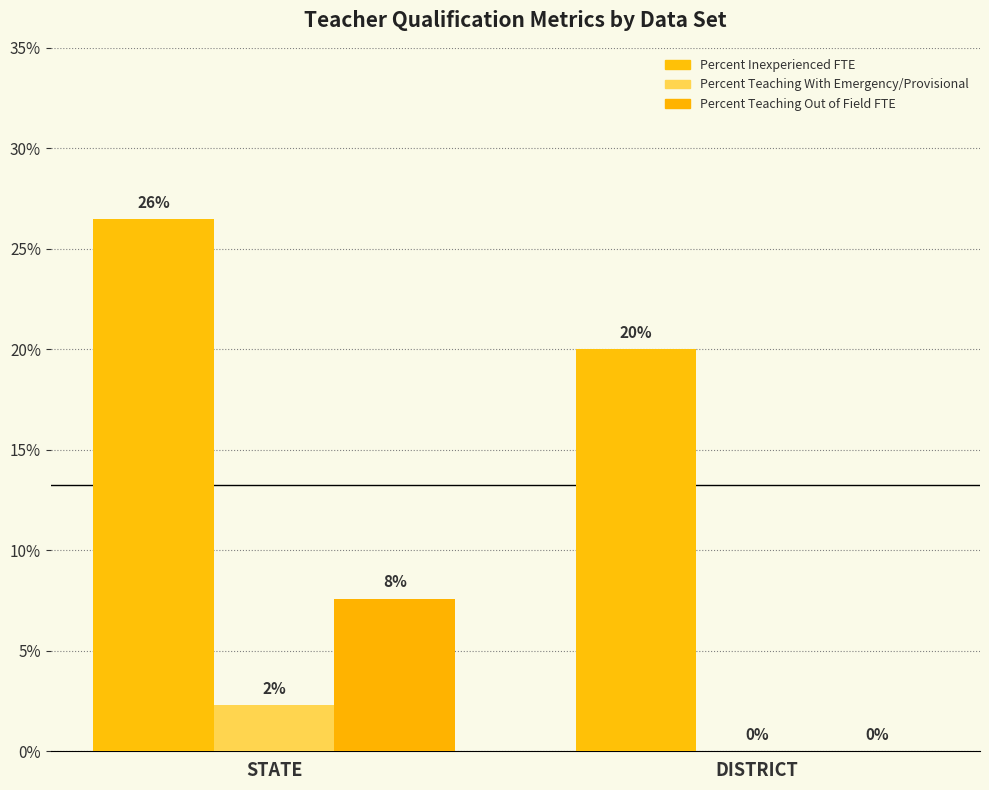

Does the chart contain stacked bars?

No